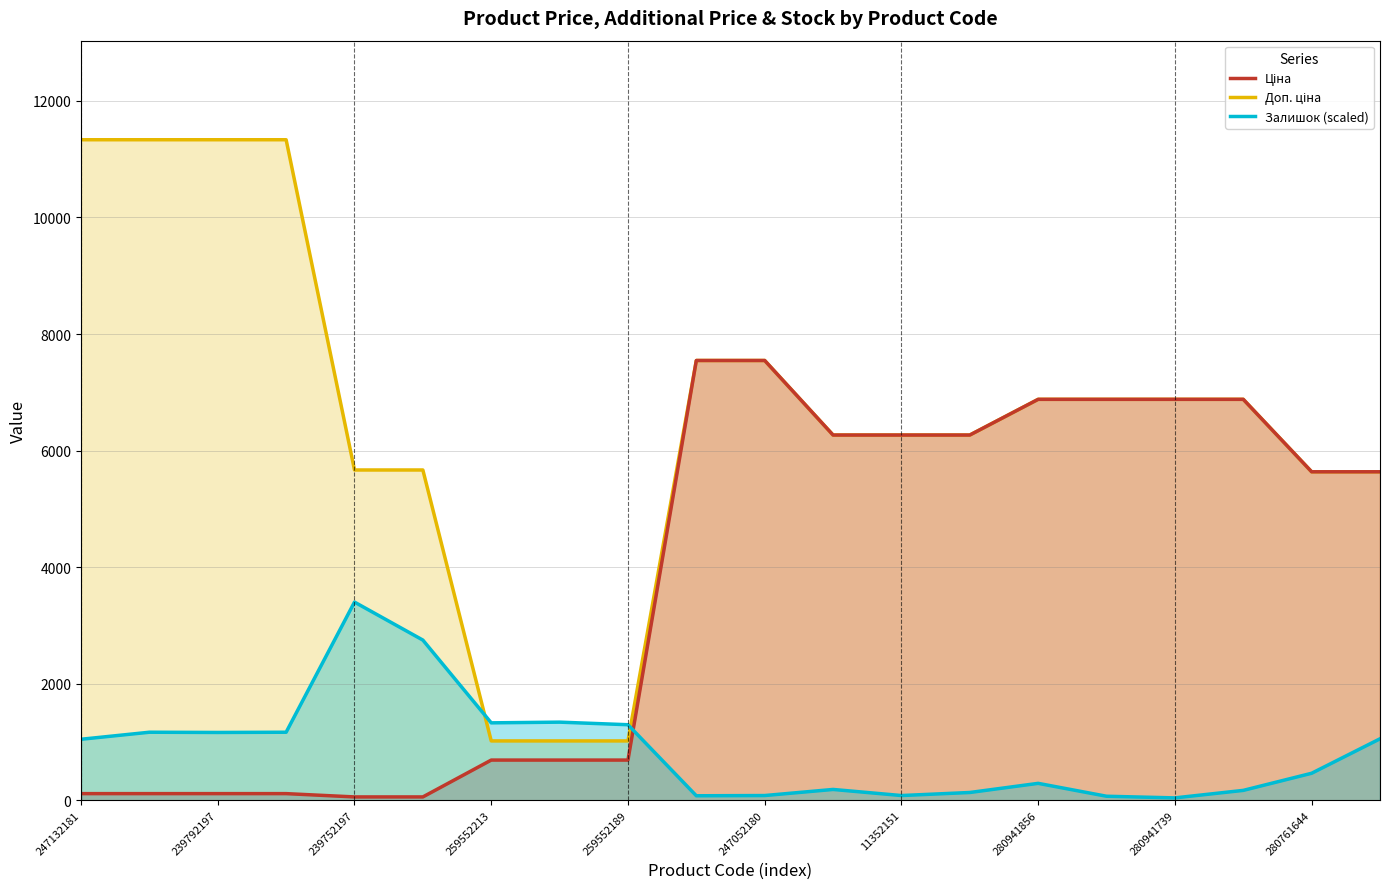

Reading left to right, list all the values displayed in this chart.

Ціна: 113.3	113.3	113.3	113.3	56.7	56.7	689.1	689.1	689.1	7545.9	7545.9	6266.7	6266.7	6266.7	6879.5	6879.5	6879.5	6879.5	5636.0	5636.0
Доп. ціна: 11334.0	11334.0	11334.0	11334.0	5667.0	5667.0	1017.8	1017.8	1017.8	7545.9	7545.9	6266.7	6266.7	6266.7	6879.5	6879.5	6879.5	6879.5	5636.0	5636.0
Залишок: 1046.2	1166.9	1162.9	1166.9	3400.2	2748.3	1327.9	1340.0	1295.7	76.5	80.5	185.1	80.5	132.8	289.7	68.4	40.2	169.0	462.7	1054.3